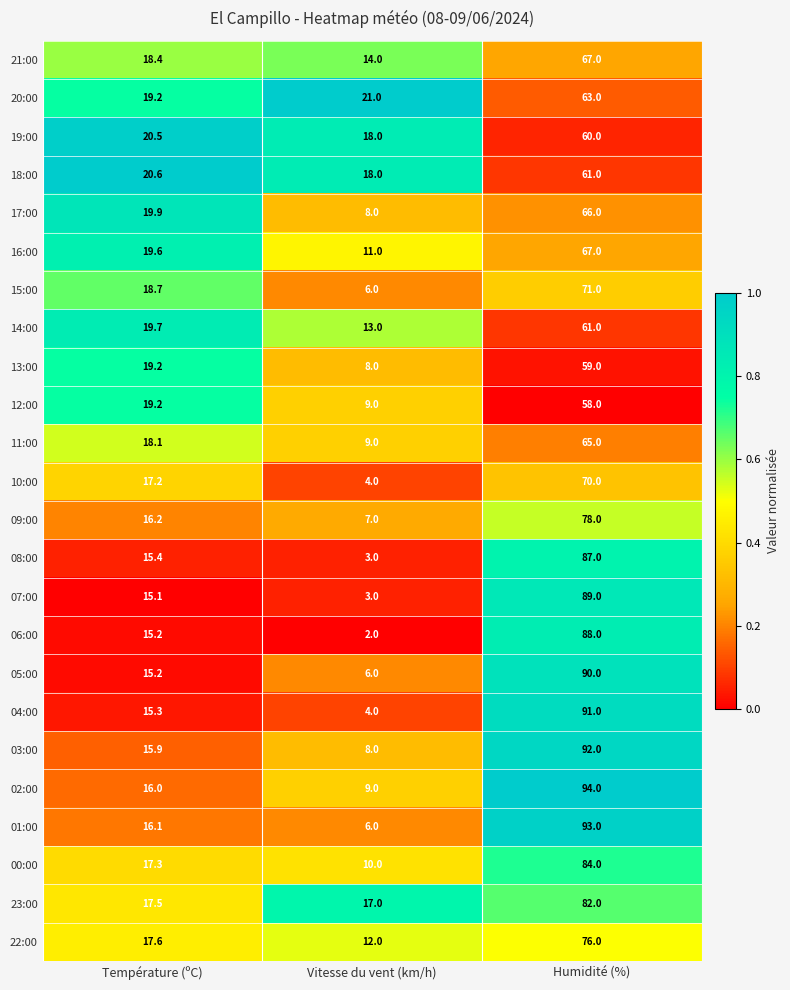

Where is 07:00 nearest to the value 46?

Température (ºC)